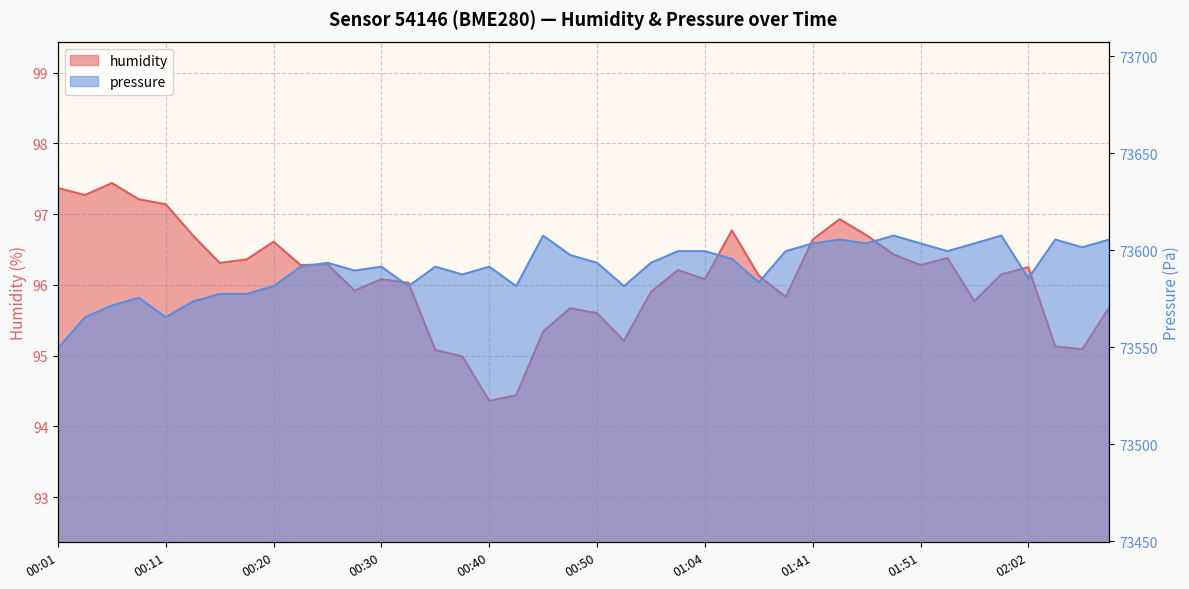

At how many categories does at least one series exceed 64435?

40